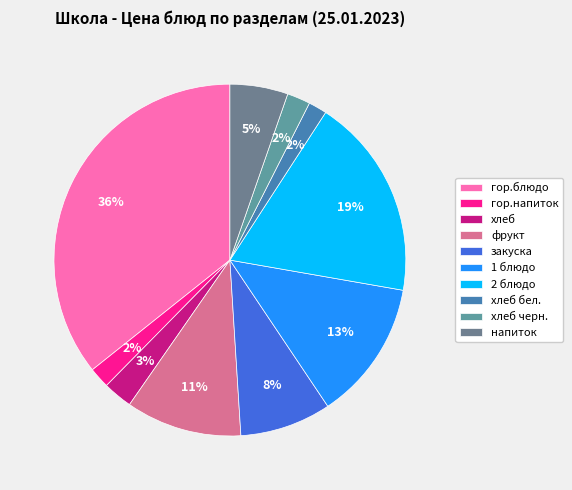

How many slices are in this pie chart?

10